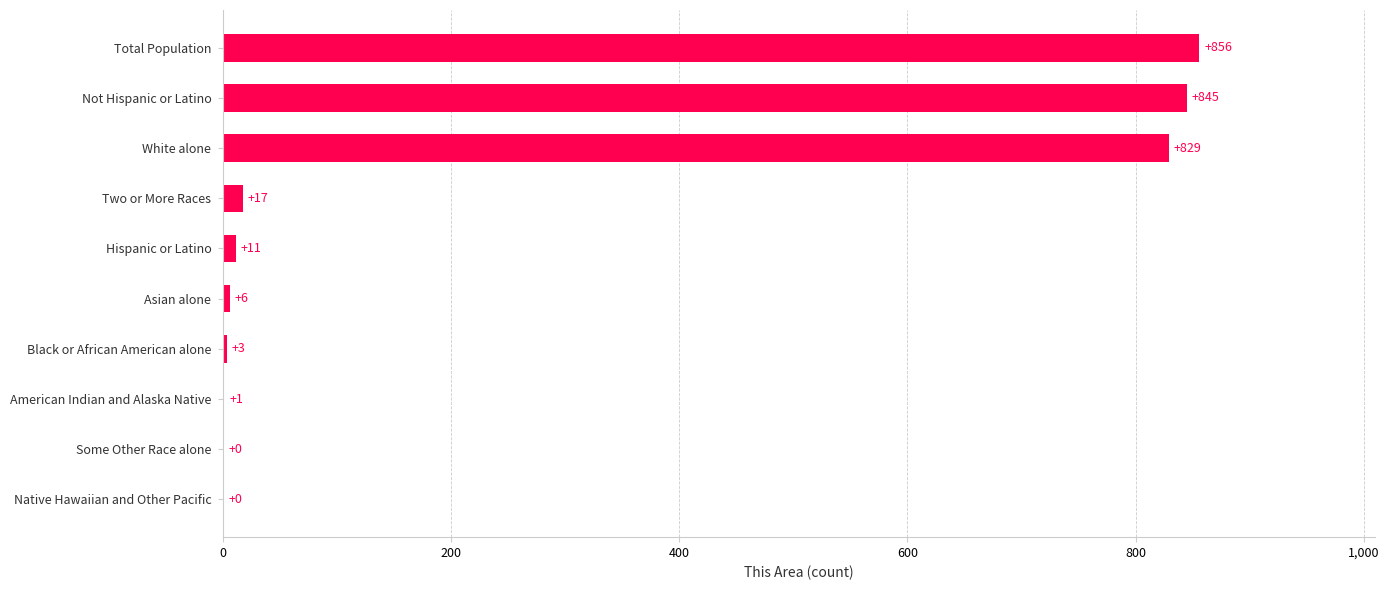

Which has a higher value, American Indian and Alaska Native or Hispanic or Latino?

Hispanic or Latino